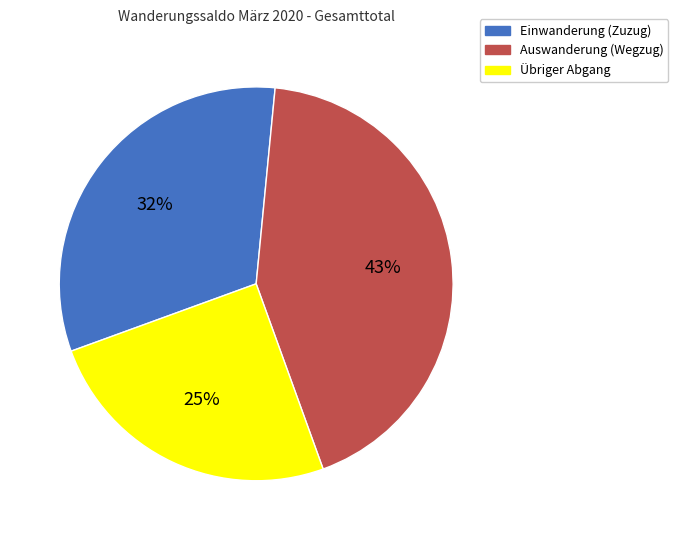

The Übriger Abgang slice represents 25% of the pie. True or false?

True